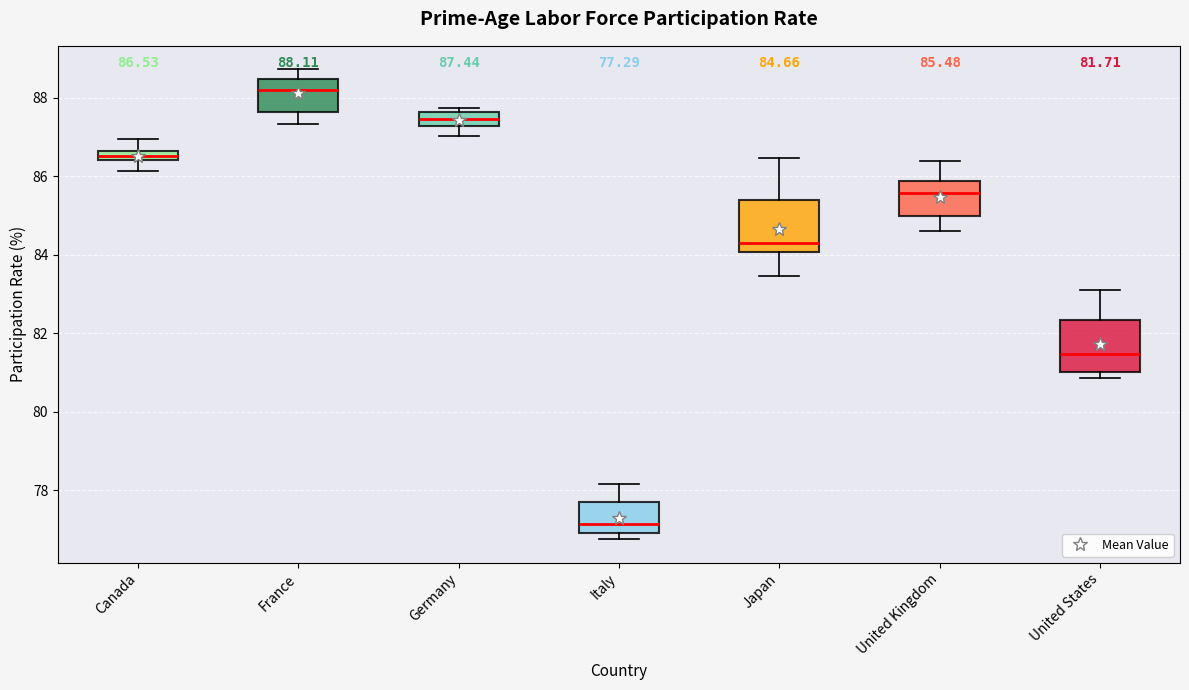

Which box has the highest median line?

France